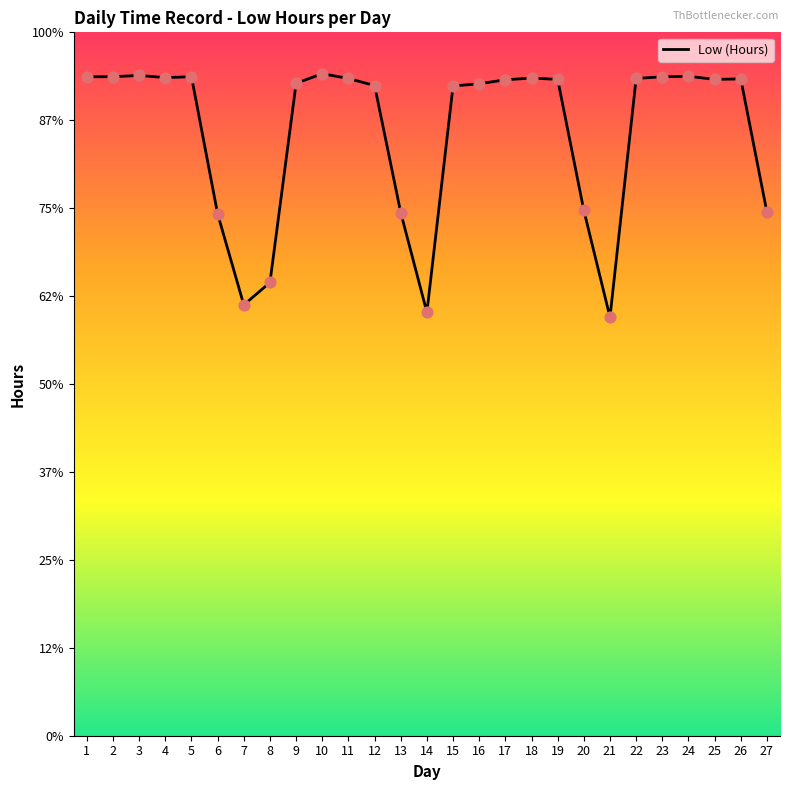

Which has a higher value, 15 or 6?

15